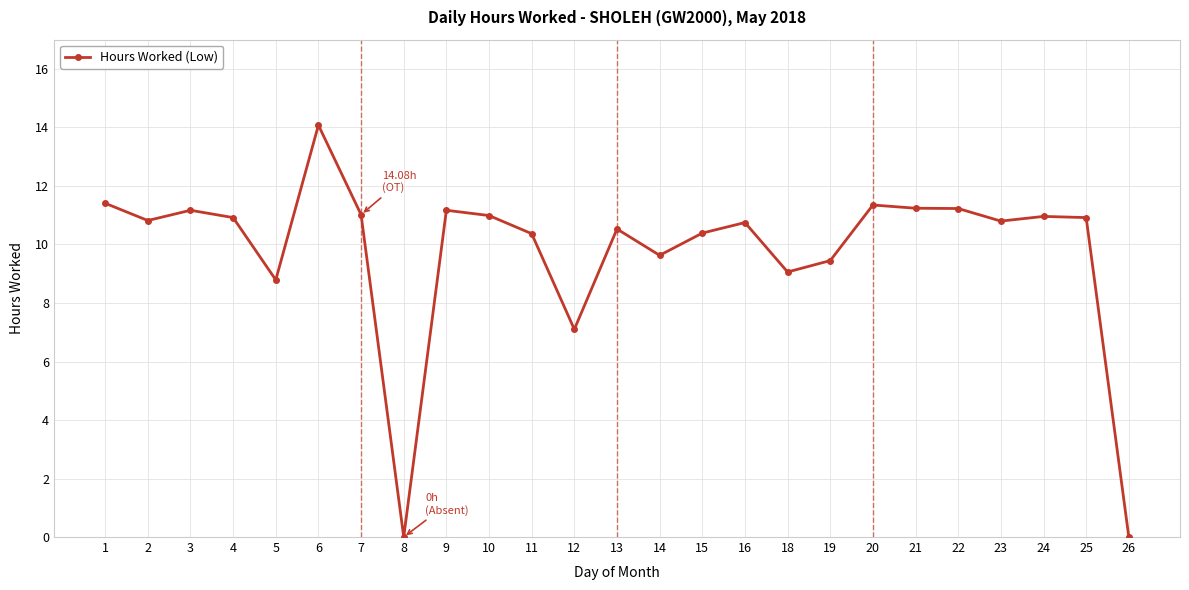

The value at 3 is 11.2. True or false?

True